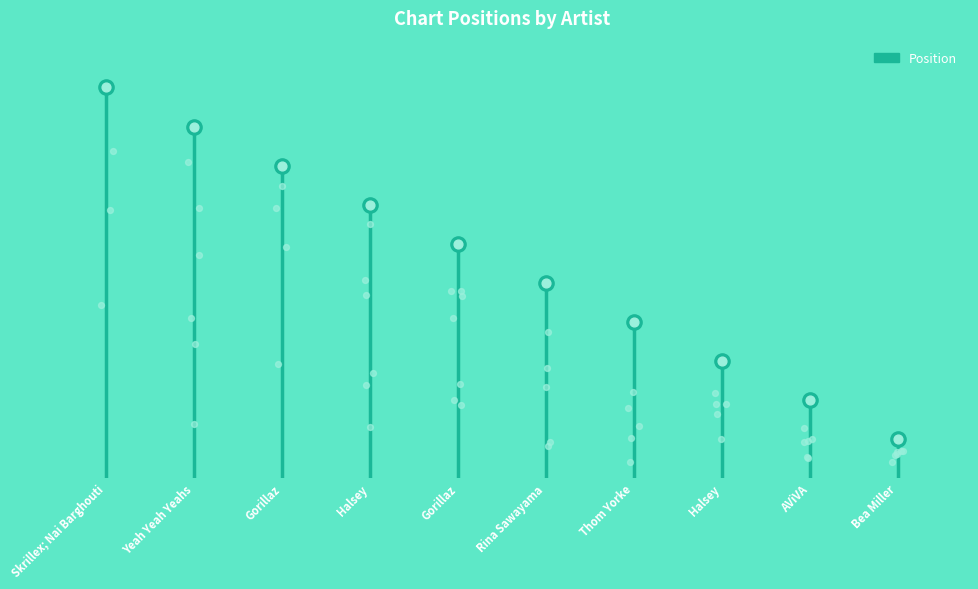

What is the change in value from Skrillex; Nai Barghouti to Rina Sawayama?

-5